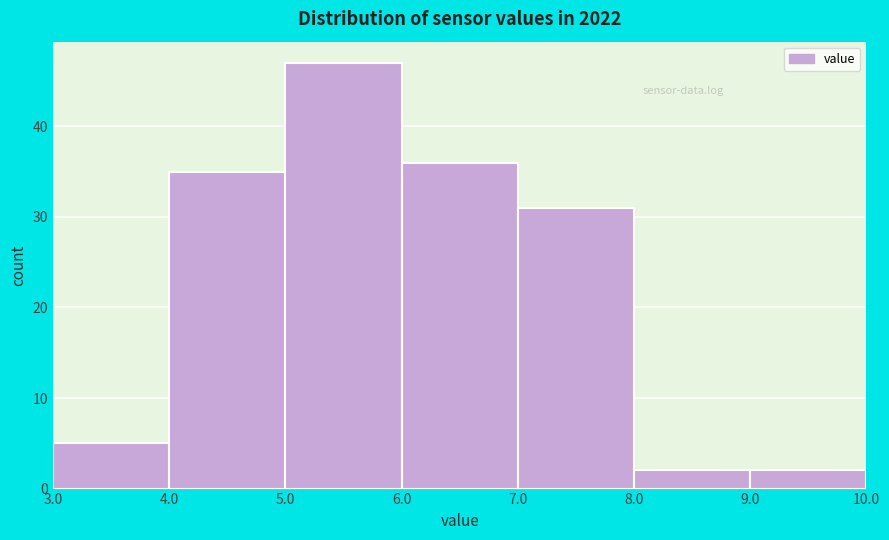

Reading left to right, transcribe this chart: for each bar, give the range it covers on the x-axis and its height. The values are not printed on the chart, so give them approximately, as read against the axis.

3.0 to 4.0: 5
4.0 to 5.0: 35
5.0 to 6.0: 47
6.0 to 7.0: 36
7.0 to 8.0: 31
8.0 to 9.0: 2
9.0 to 10.0: 2